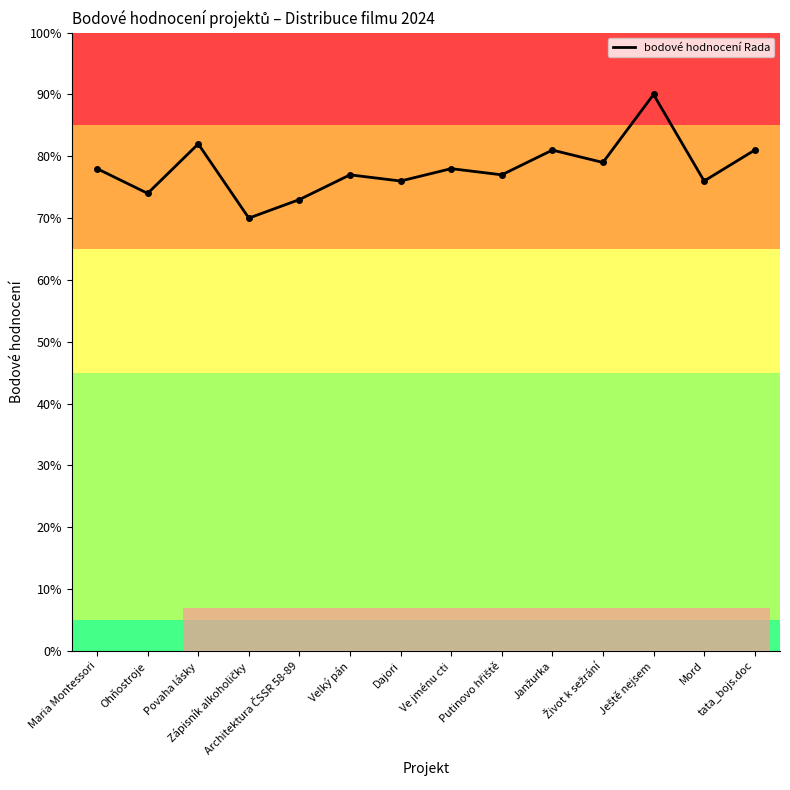

What is the difference between the maximum and minimum values?

20